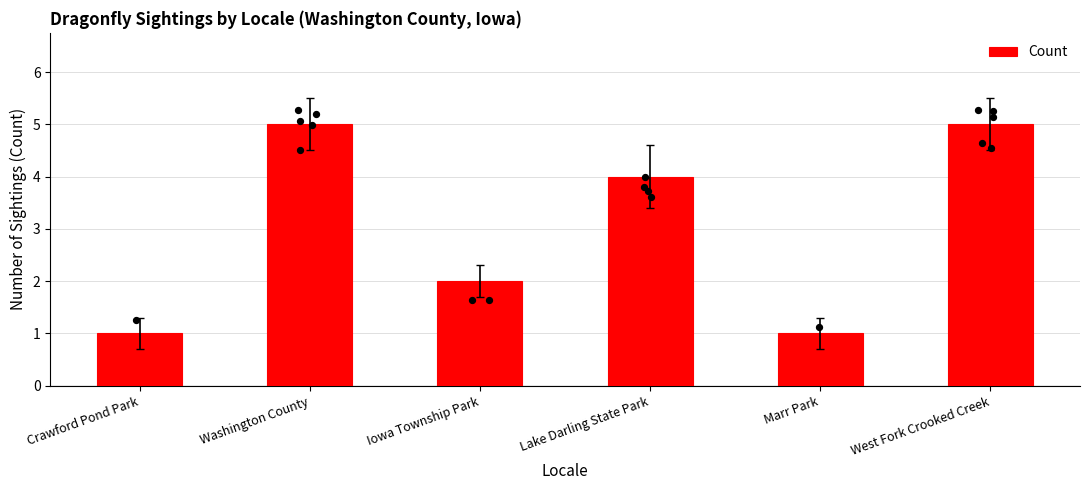

Between Iowa Township Park and West Fork Crooked Creek, which is larger?

West Fork Crooked Creek